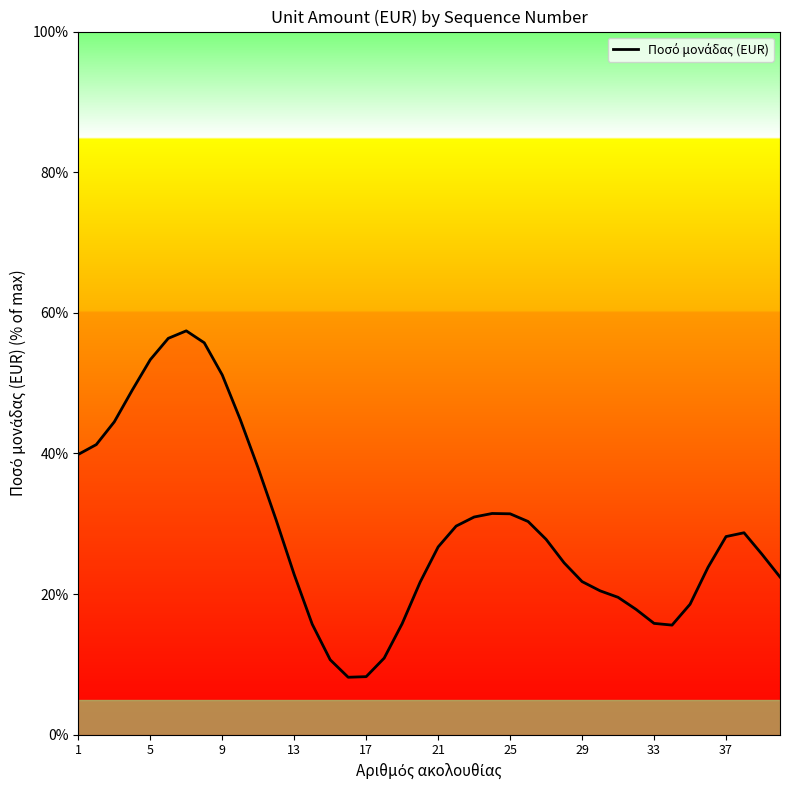

How many lines are shown in the chart?

1